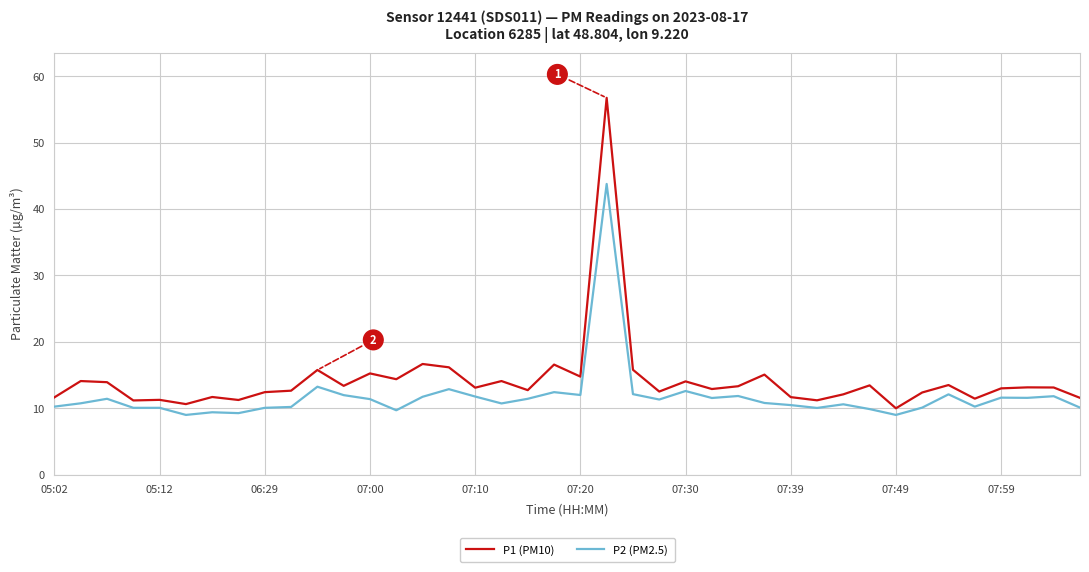

What is the difference between the maximum and minimum values in the P2 (PM2.5) series?

34.8